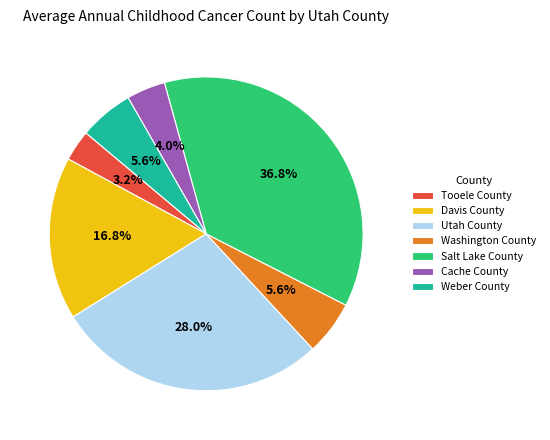

What percentage is NOT represented by Davis County?

83.2%